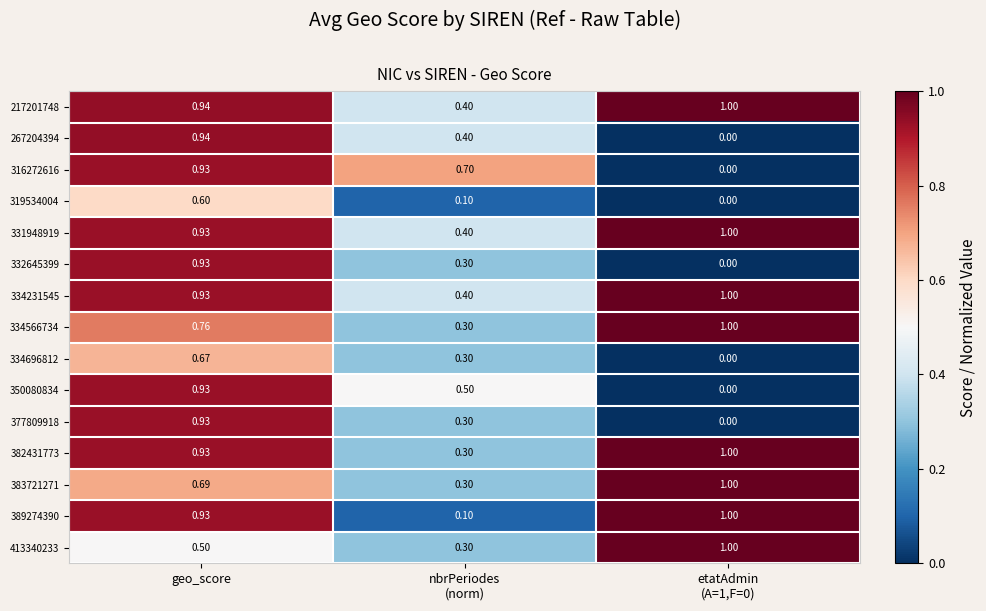

Which series has the largest range (max minus min)?

267204394